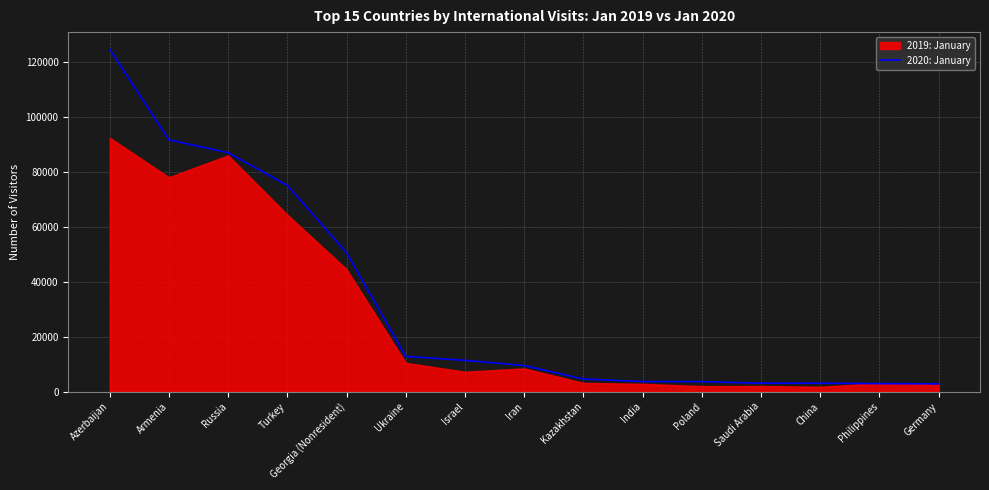

True or false: 2020: January has a value of 3647 at India.

True